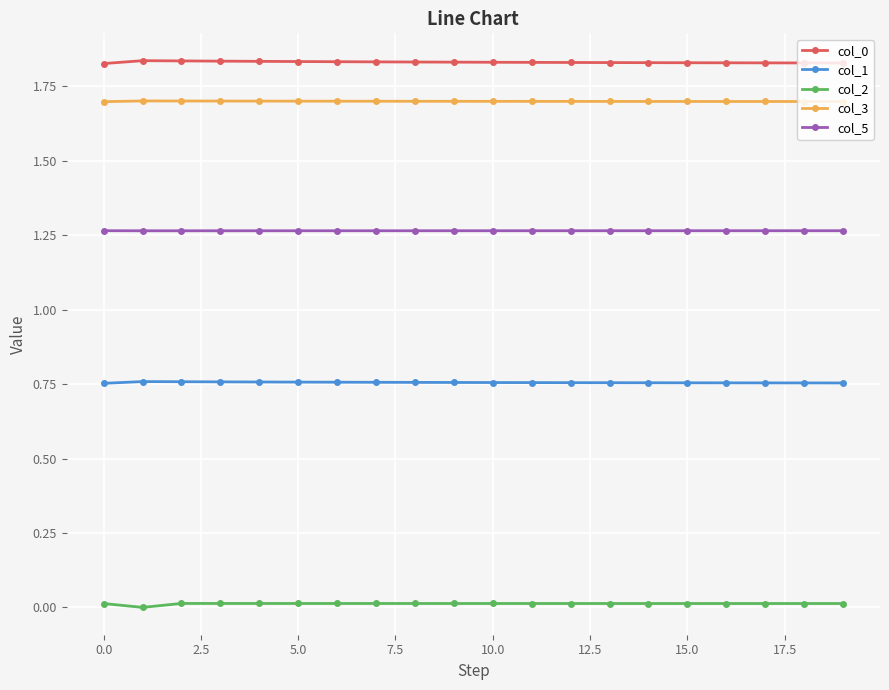

True or false: col_0 has more than 0 interior local peaks.

True